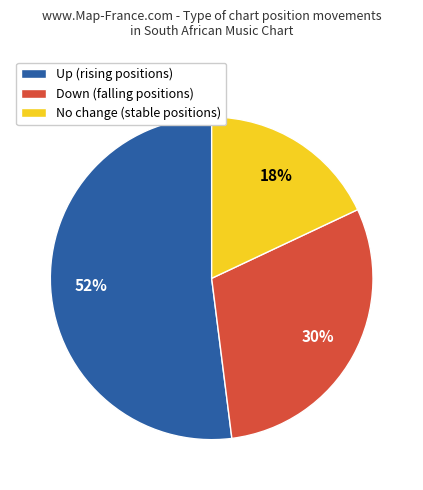

How many slices are in this pie chart?

3